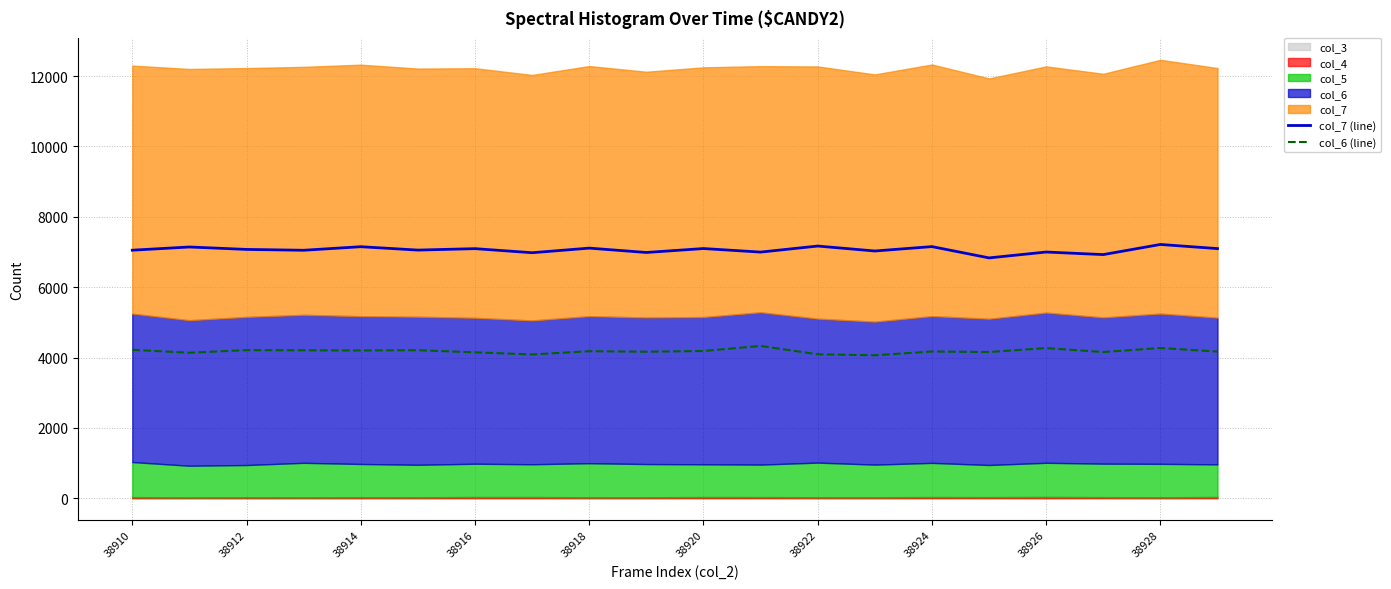

The value of col_6 (line) at 38922 is 4091. True or false?

True